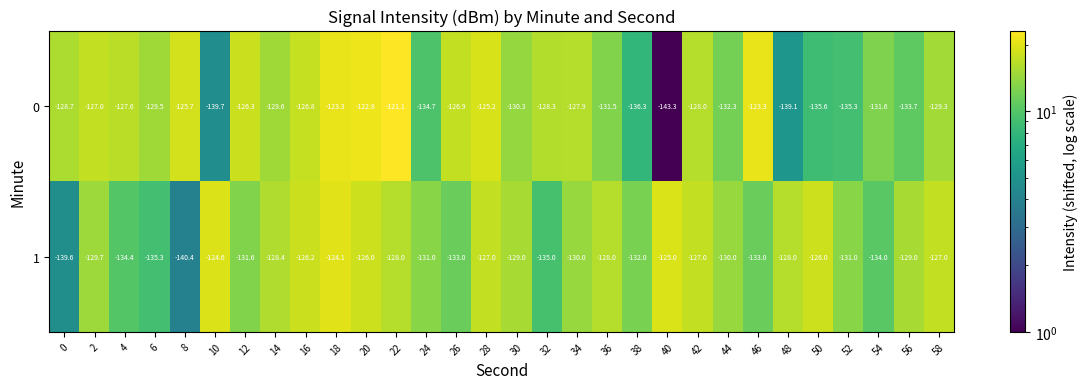

What is the minimum value shown in the chart?

-143.3